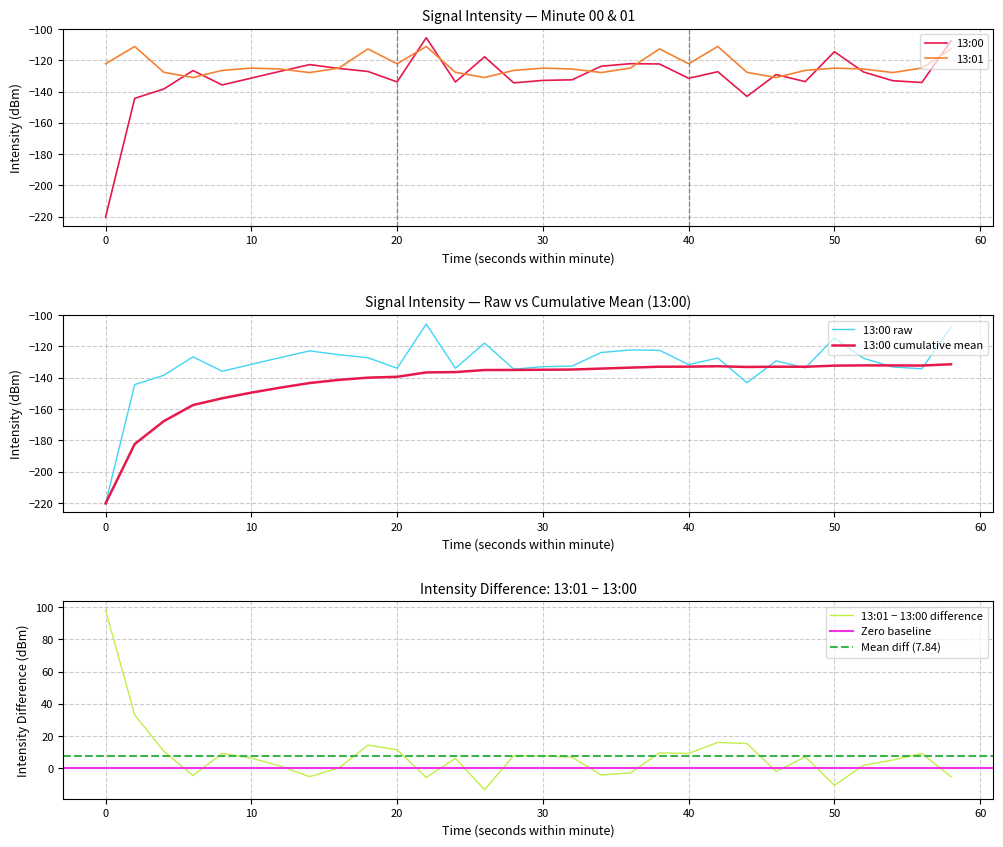

What is the minimum value for 13:00?

-220.3